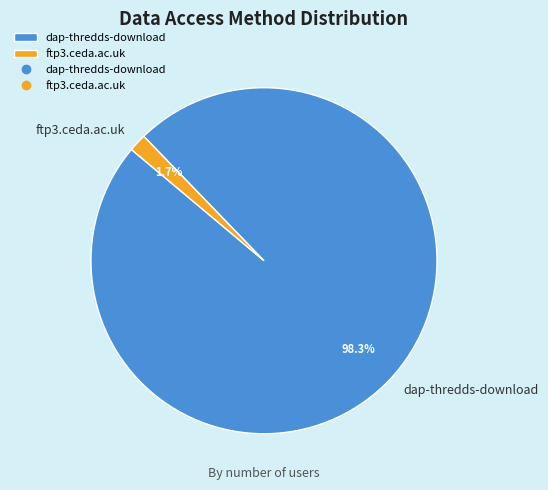

To the nearest percent, what portion does ftp3.ceda.ac.uk represent?

2%